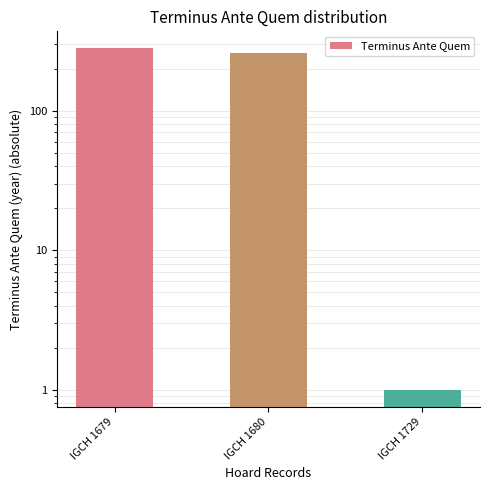

The value at IGCH 1679 is 386. True or false?

False